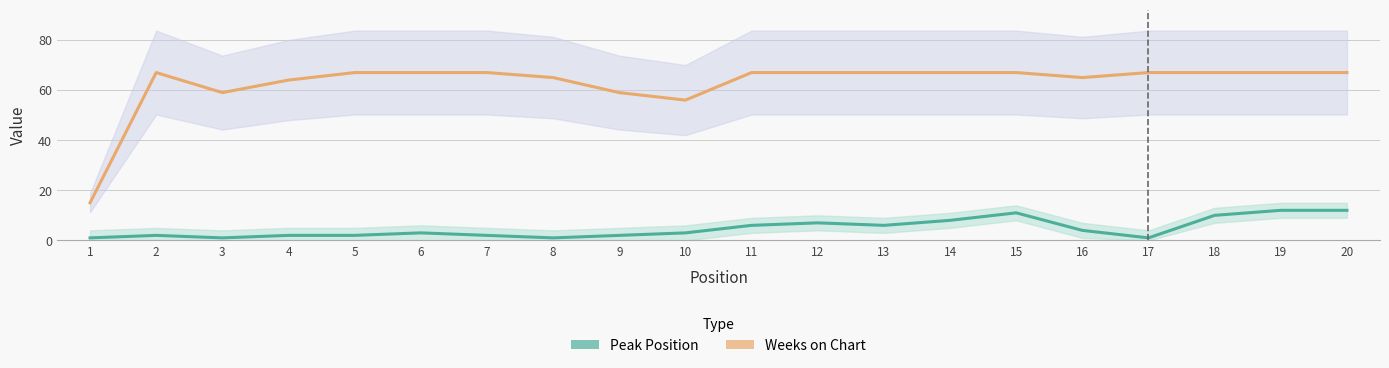

True or false: Peak Position and Weeks on Chart intersect in this chart.

False